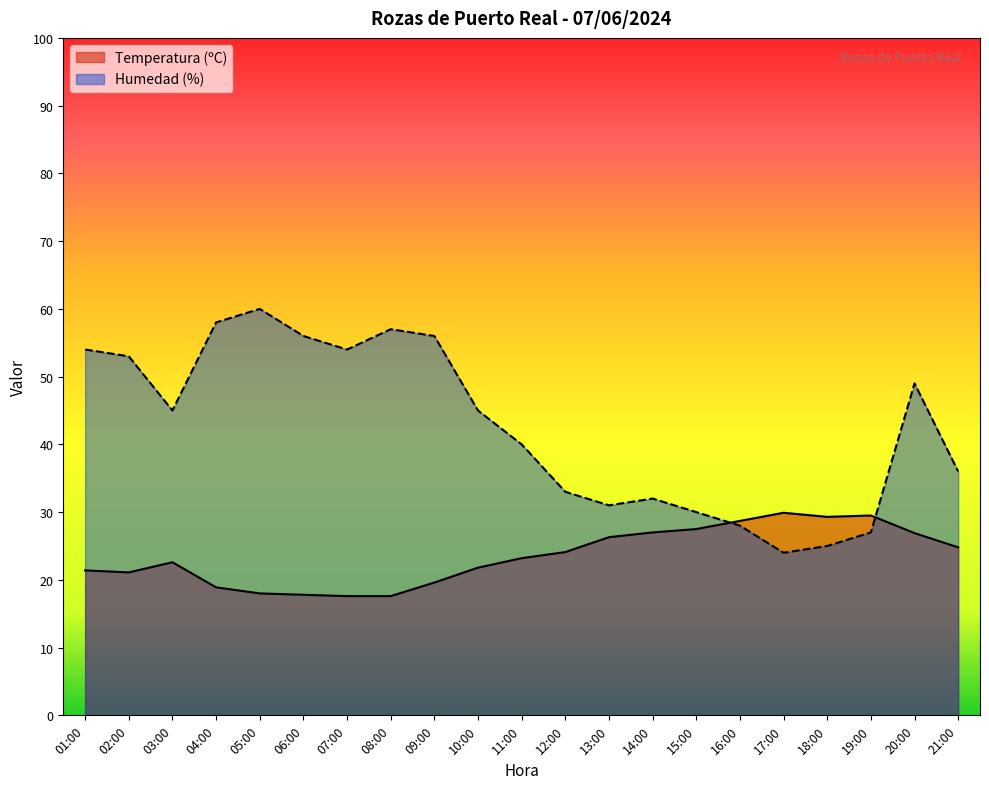

What is the difference between the Humedad (%) values at 17:00 and 18:00?

1.0